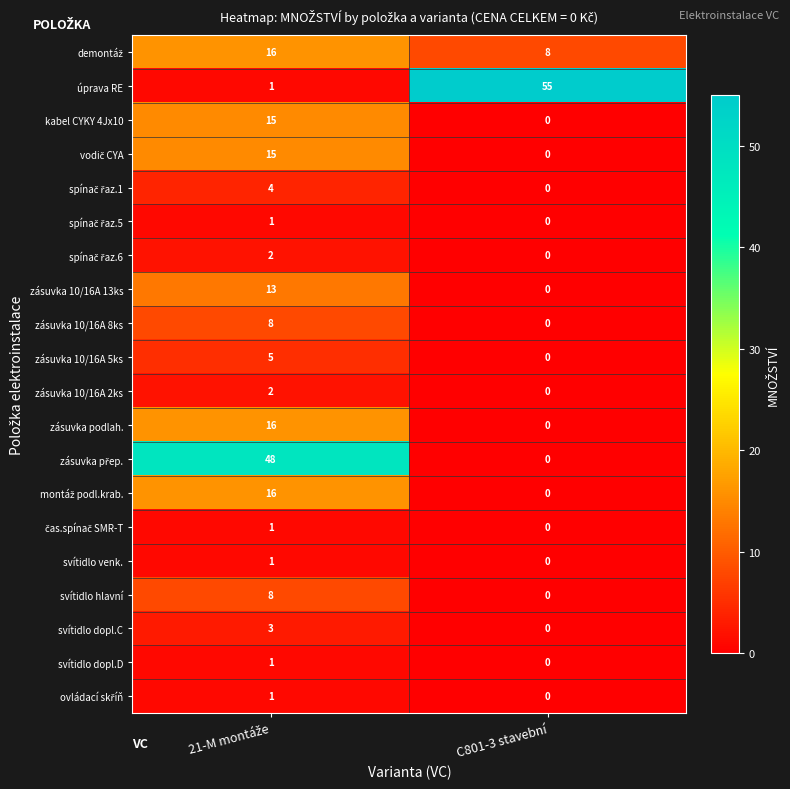

At which category does the chart reach its peak across all series?

C801-3 stavební